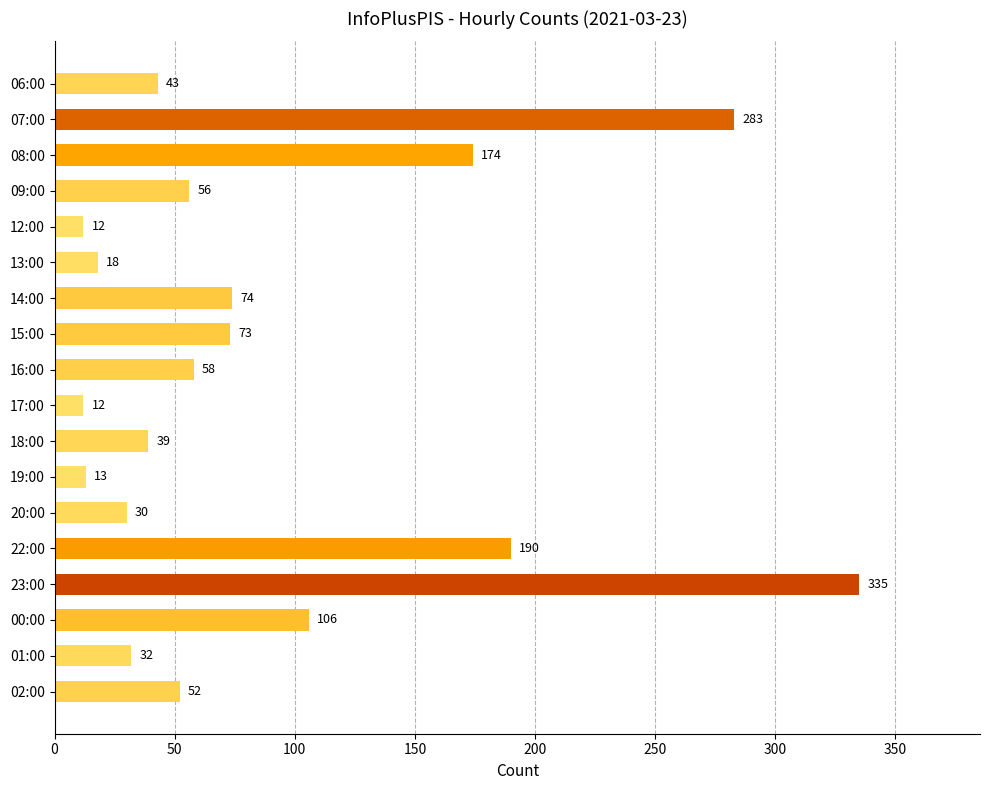

Which label corresponds to the largest value in the chart?

23:00